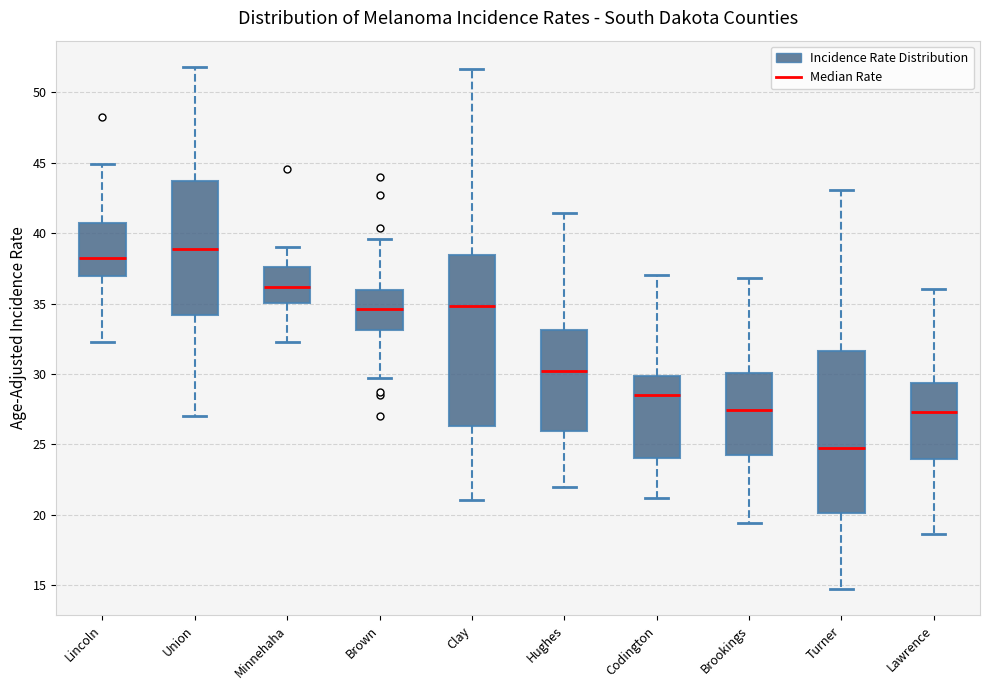

Reading left to right, transcribe this box plot: for each box, give where its median line is, the range the box spans, and where its two whiskers end, as read against the y-axis. The values are not printed on the chart, so give them approximately, as read against the axis.

Lincoln: median 38.0, box 37.0 to 40.5, whiskers 32.5 to 45.0
Union: median 39.0, box 34.0 to 43.5, whiskers 27.0 to 52.0
Minnehaha: median 36.0, box 35.0 to 37.5, whiskers 32.5 to 39.0
Brown: median 34.5, box 33.0 to 36.0, whiskers 29.5 to 39.5
Clay: median 35.0, box 26.5 to 38.5, whiskers 21.0 to 51.5
Hughes: median 30.0, box 26.0 to 33.0, whiskers 22.0 to 41.5
Codington: median 28.5, box 24.0 to 30.0, whiskers 21.0 to 37.0
Brookings: median 27.5, box 24.0 to 30.0, whiskers 19.5 to 37.0
Turner: median 25.0, box 20.0 to 31.5, whiskers 14.5 to 43.0
Lawrence: median 27.5, box 24.0 to 29.5, whiskers 18.5 to 36.0